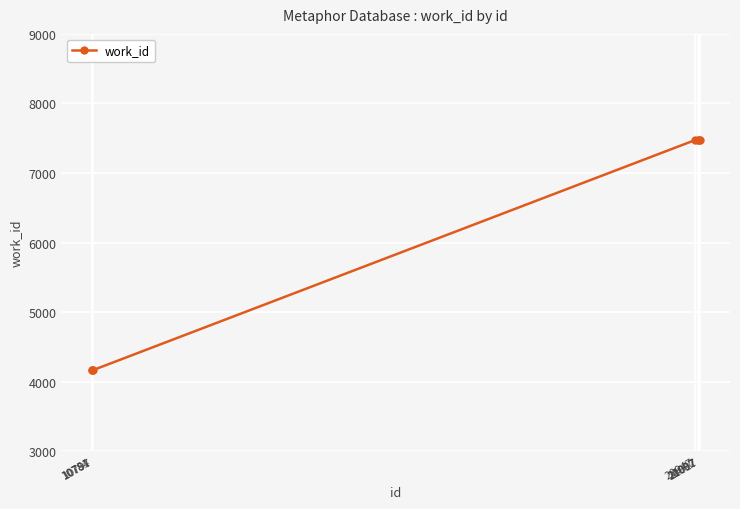

The chart shows a value of 13132 at 20947. True or false?

False